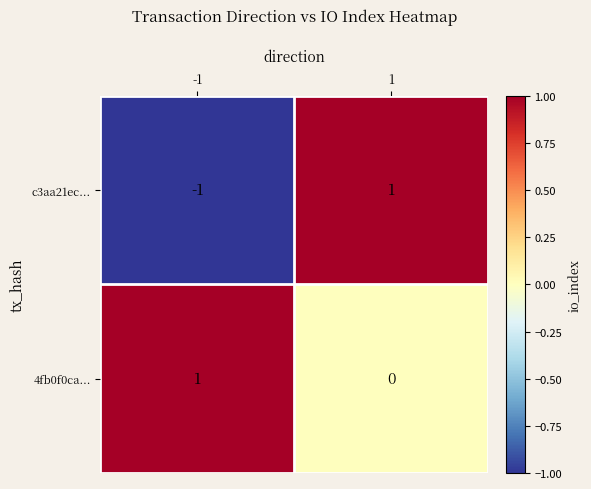

Which series has the widest spread of values?

c3aa21ec...